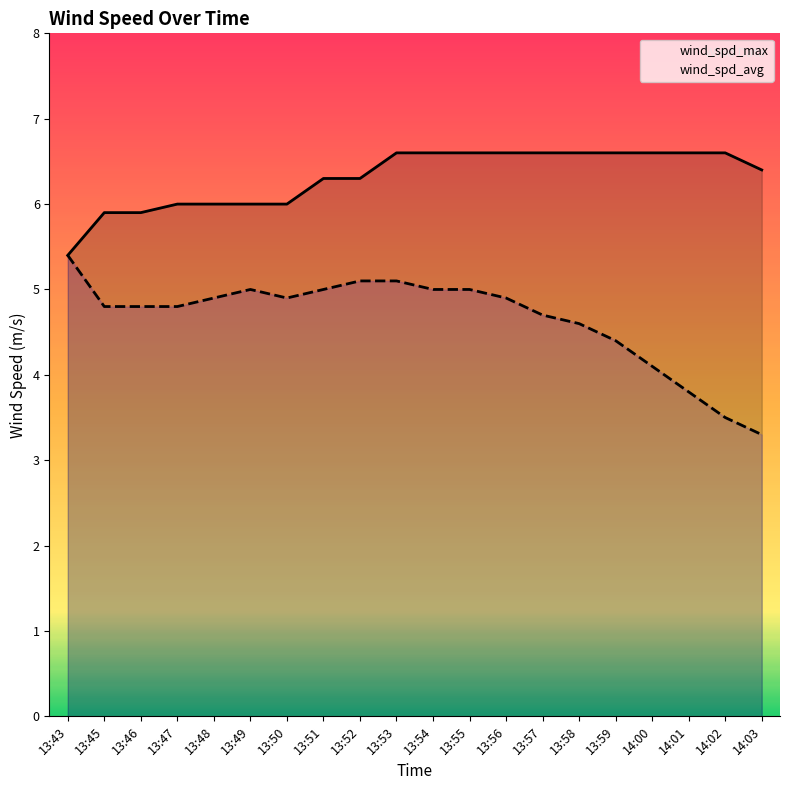

True or false: wind_spd_avg has more than 2 interior local peaks.

False